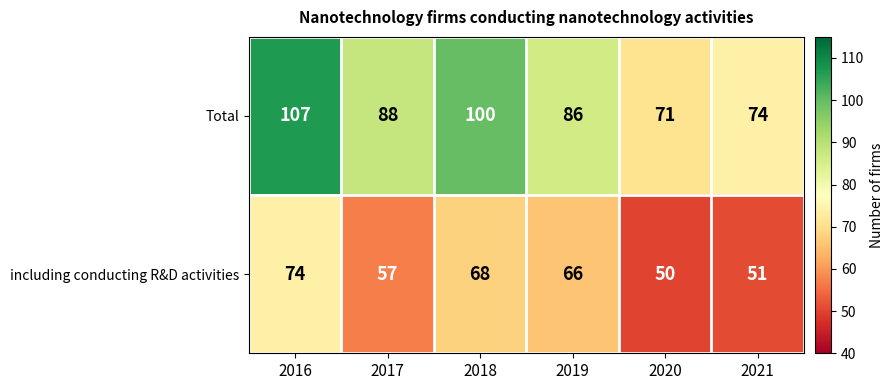

What is the spread (max minus min) of values at 2017?

31